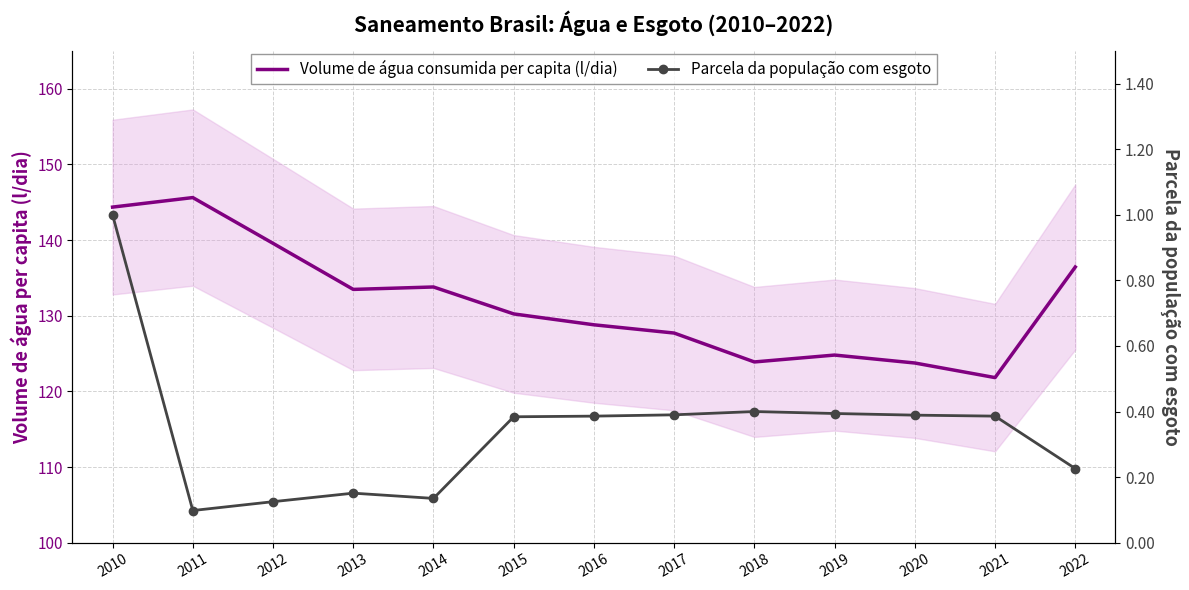

Read the Volume de água consumida per capita (l/dia) value at 2010.

144.4